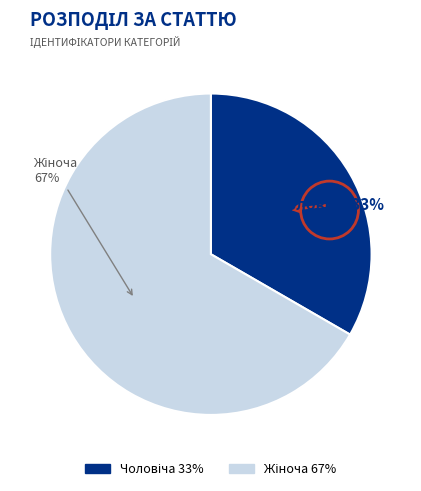

Is there a majority slice in this chart?

Yes